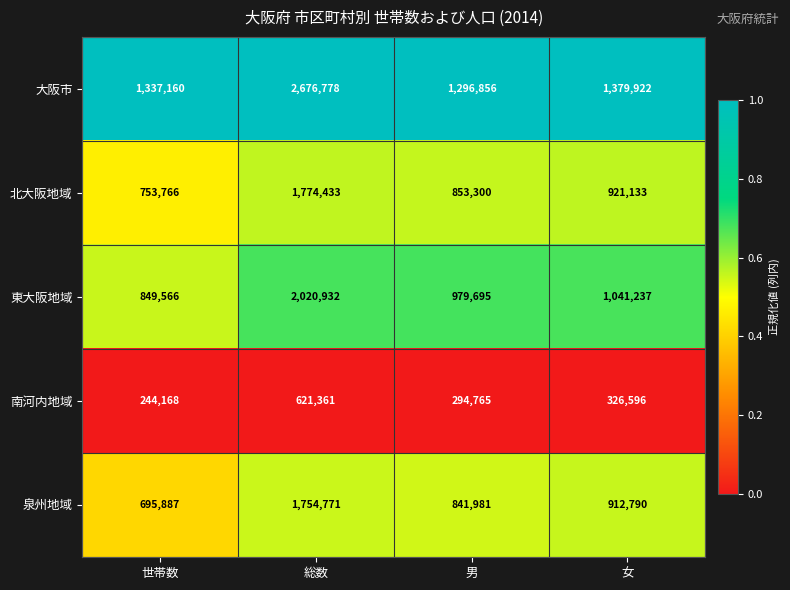

Where is 東大阪地域 nearest to the value 1435249?

女